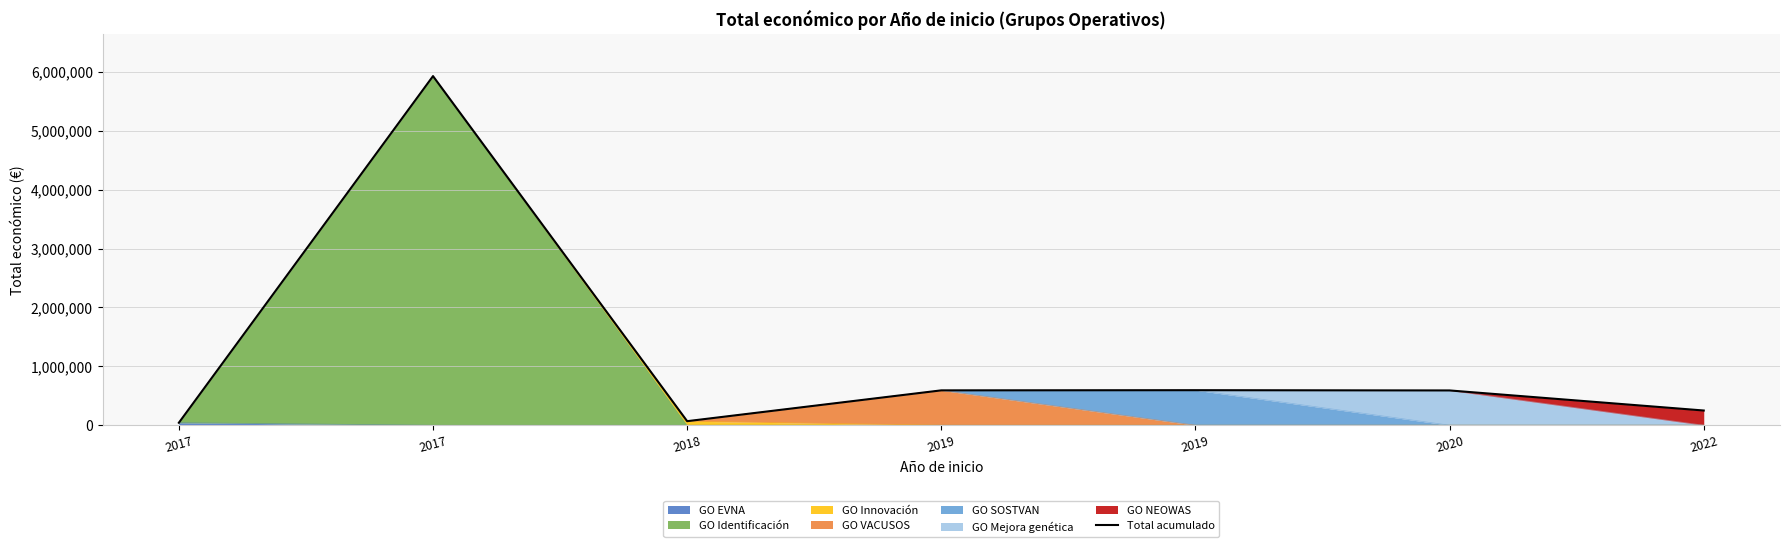

How many data points are less than 590909?

3